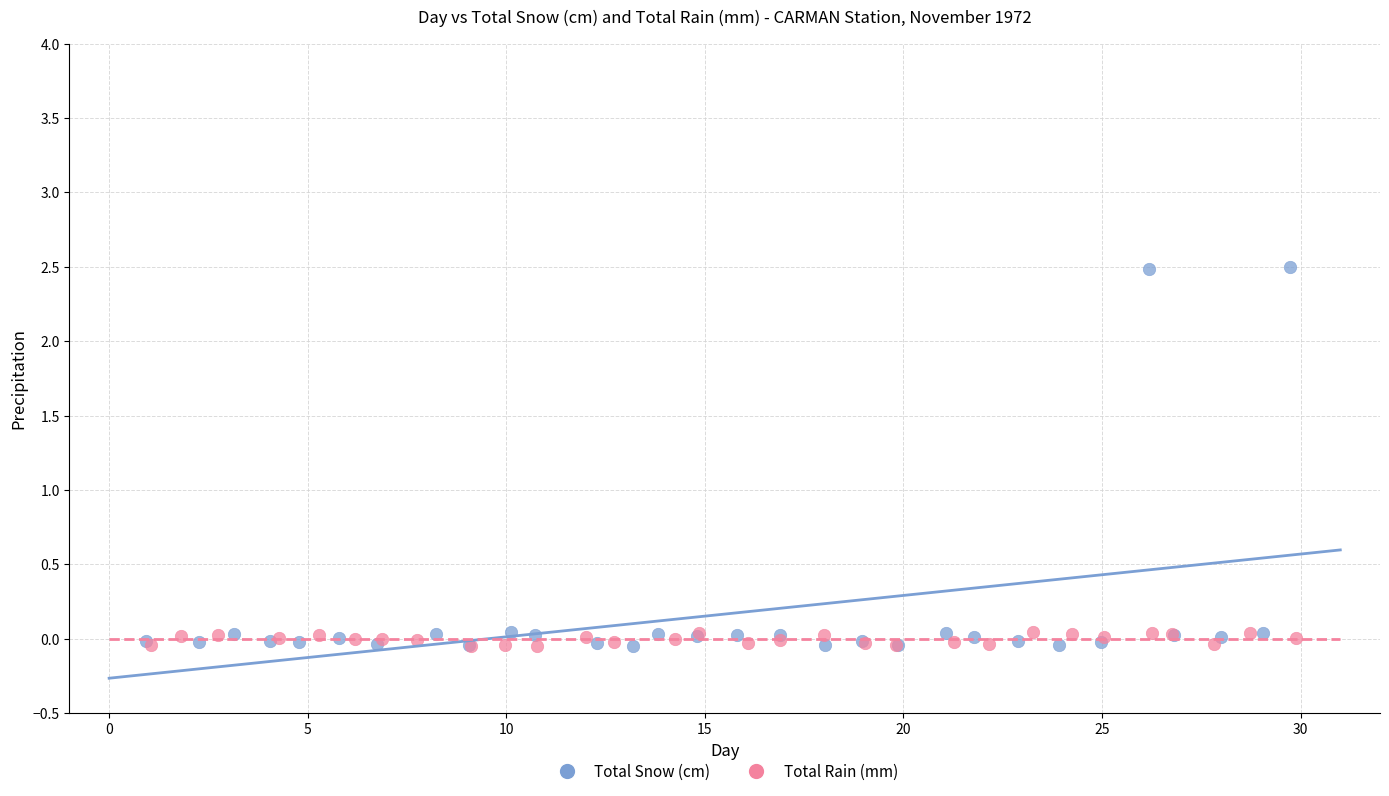

Which series has the widest spread of Y values?

Total Snow (cm)